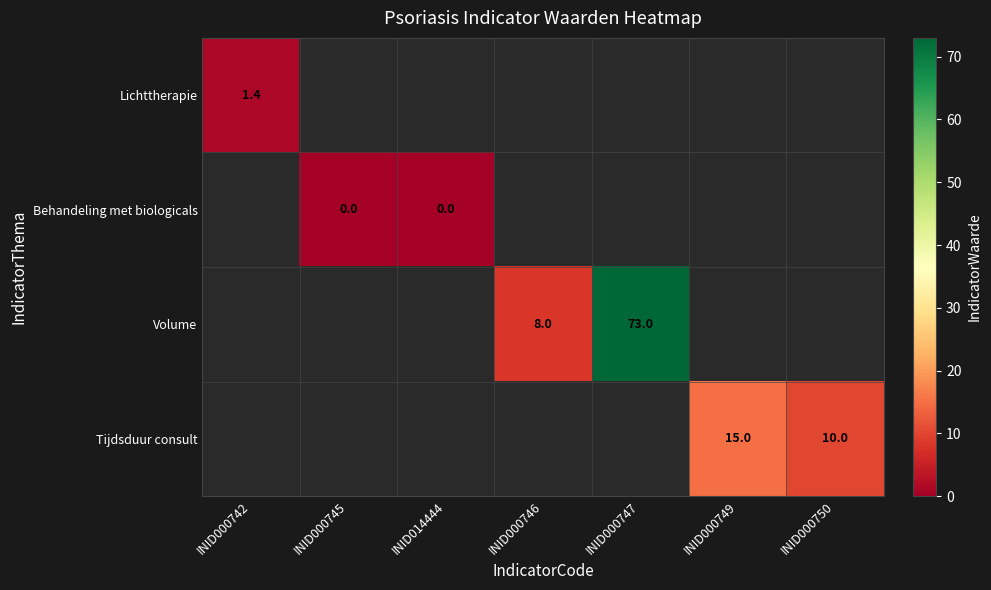

How many values in Tijdsduur consult are above zero?

2